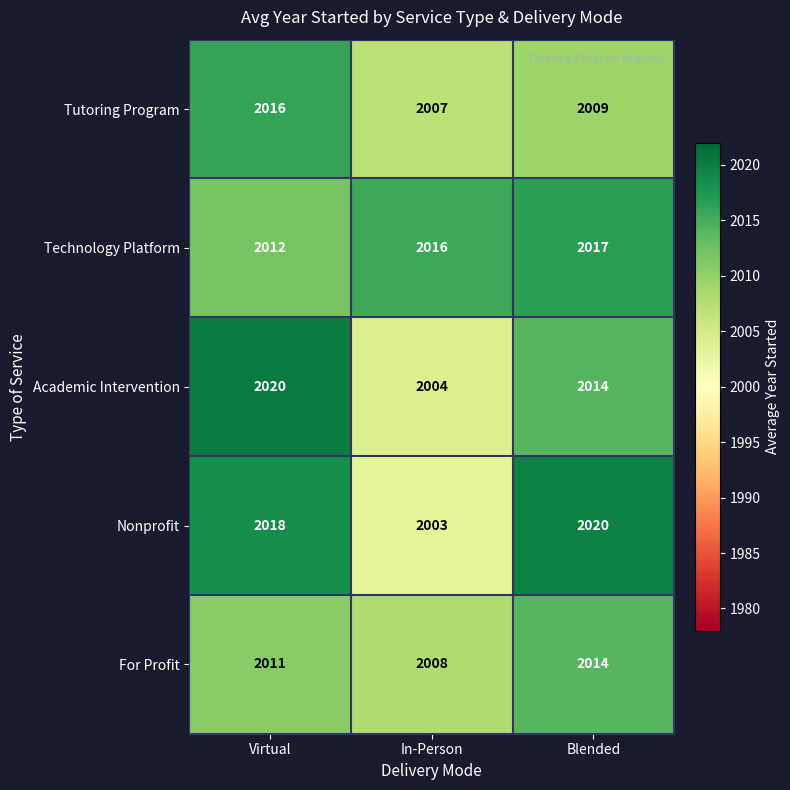

What value does the Tutoring Program series have at In-Person?

2007